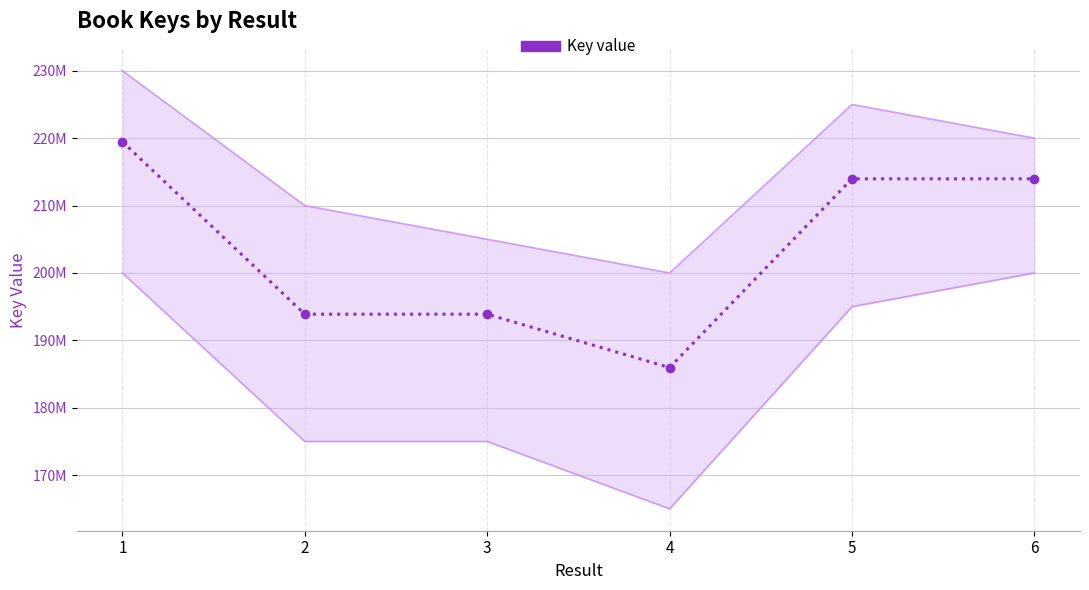

List the labels in order of value, largest first.

1, 6, 5, 2, 3, 4